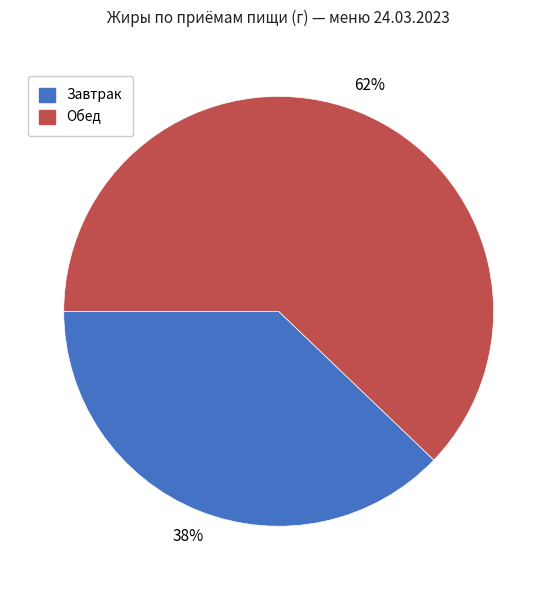

To the nearest percent, what is the average slice percentage?

50%